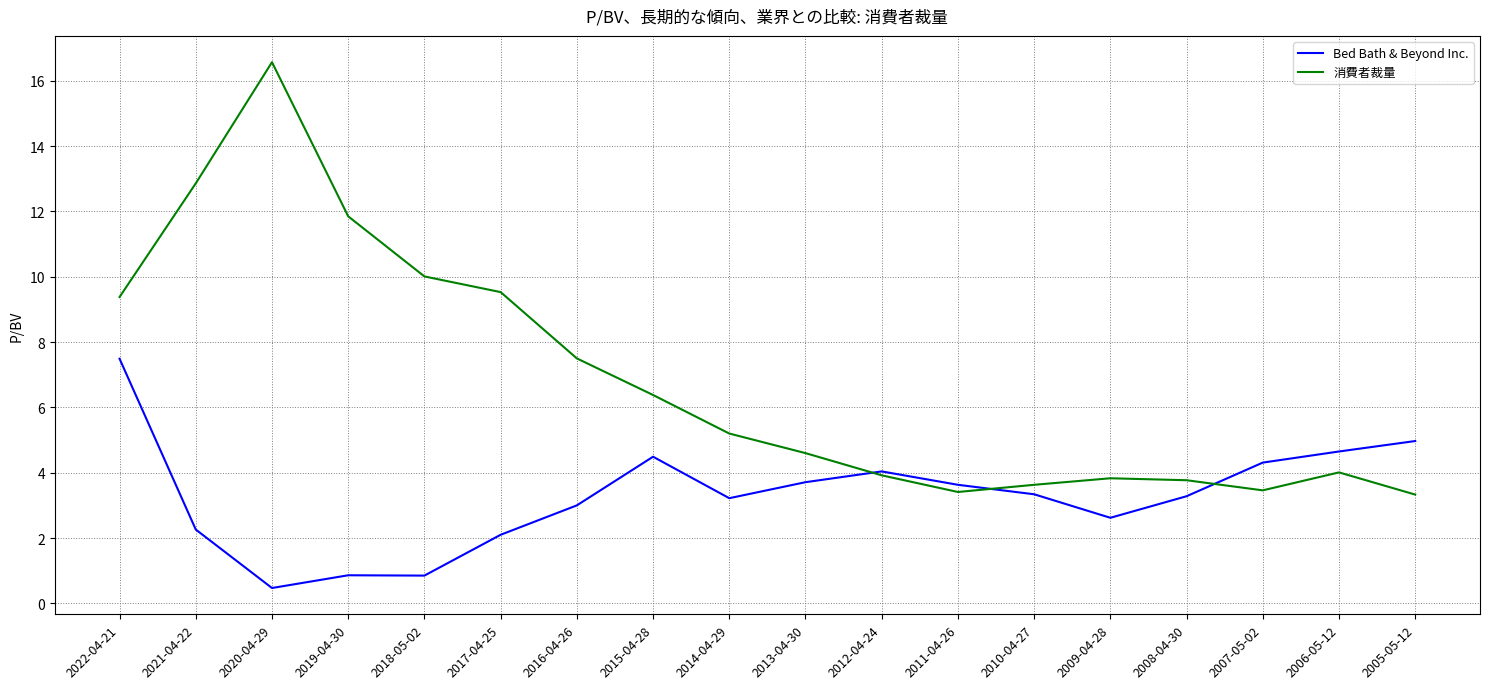

True or false: Bed Bath & Beyond Inc. has a value of 3.6 at 2011-04-26.

True